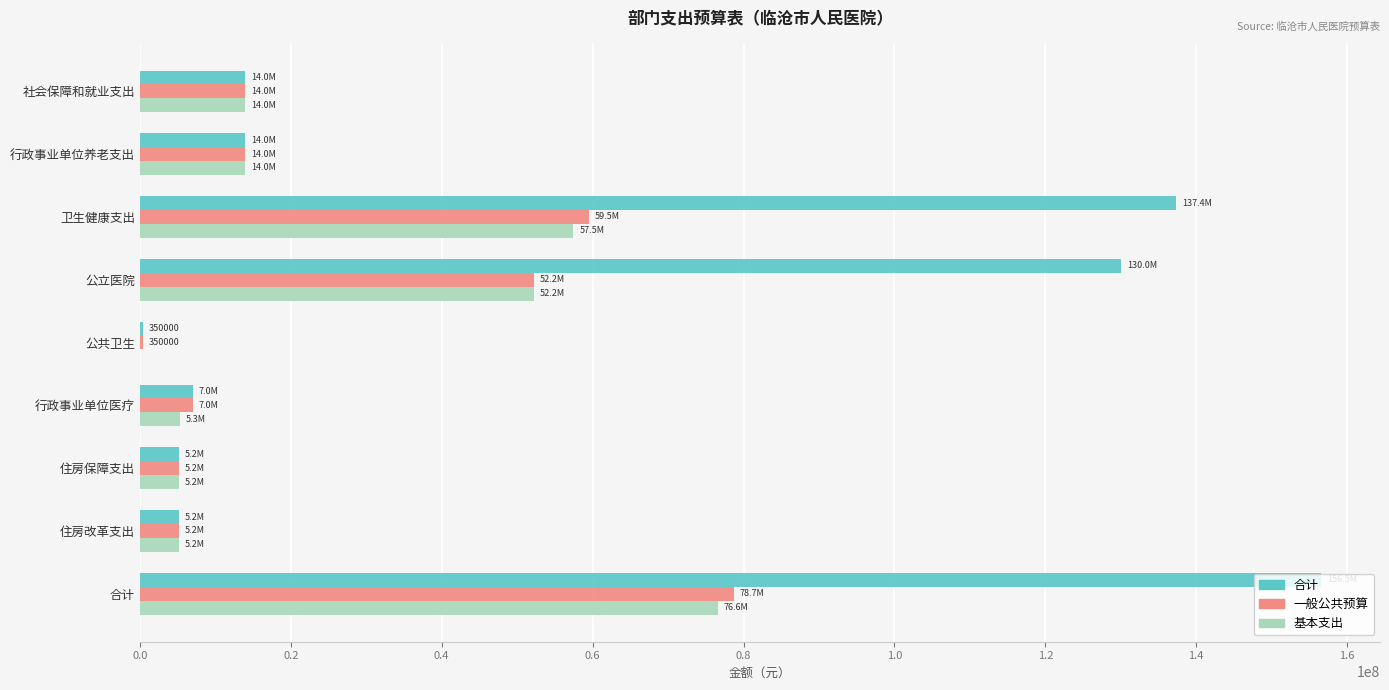

How many positive values does the 基本支出 series have?

8